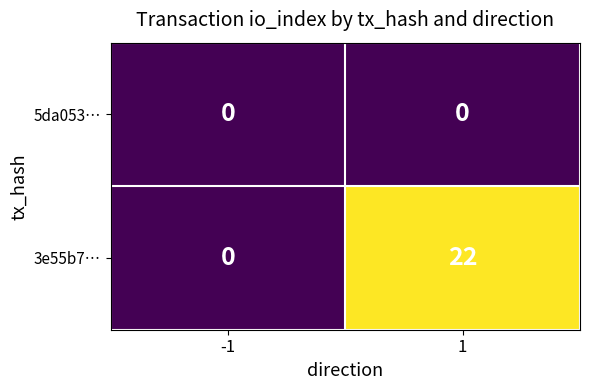

Which series has the widest spread of values?

3e55b7…